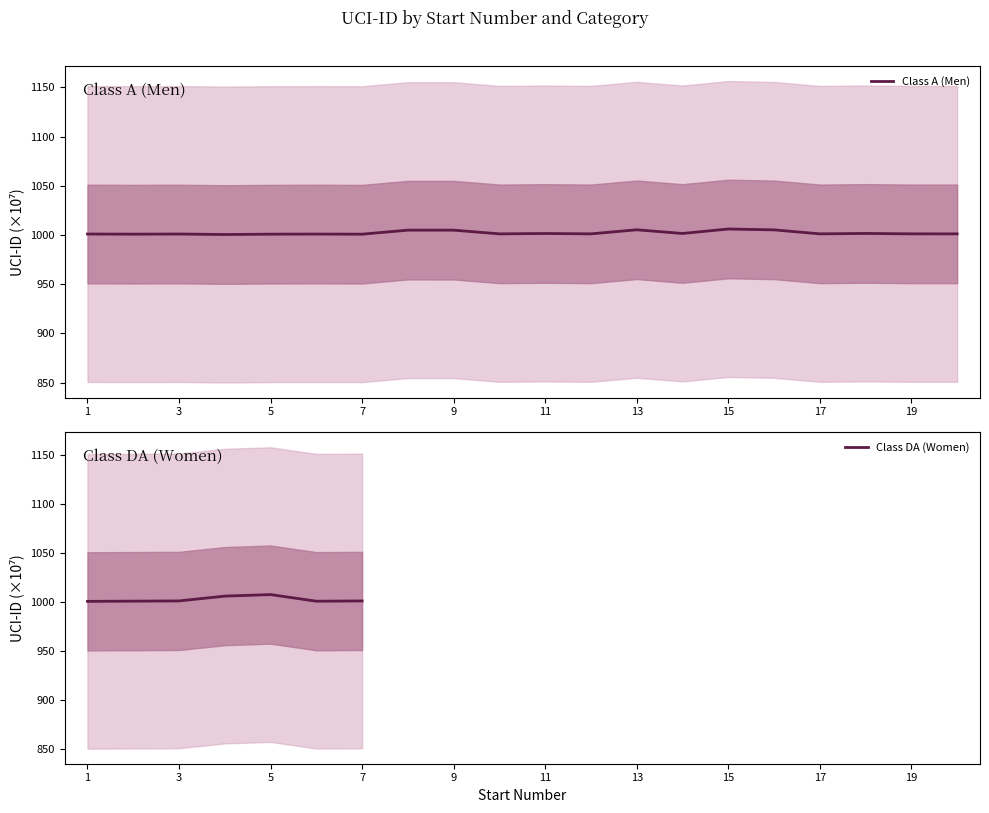

The value of Class A (Men) at 1 is 1000.9. True or false?

True